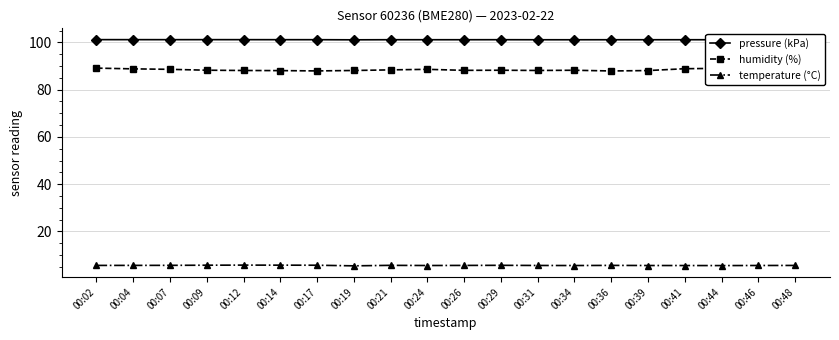

True or false: temperature (°C) has more than 1 points higher than both neighbors.

True